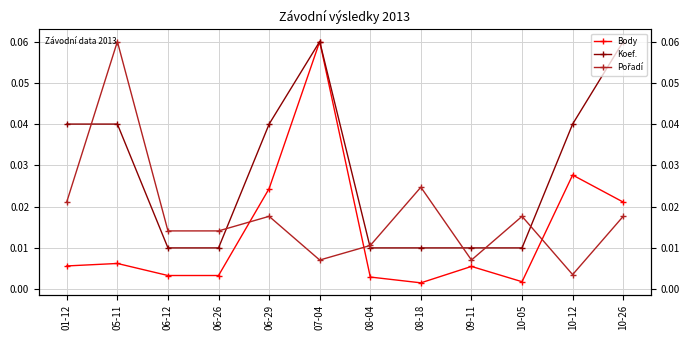

How many series are shown in this chart?

3